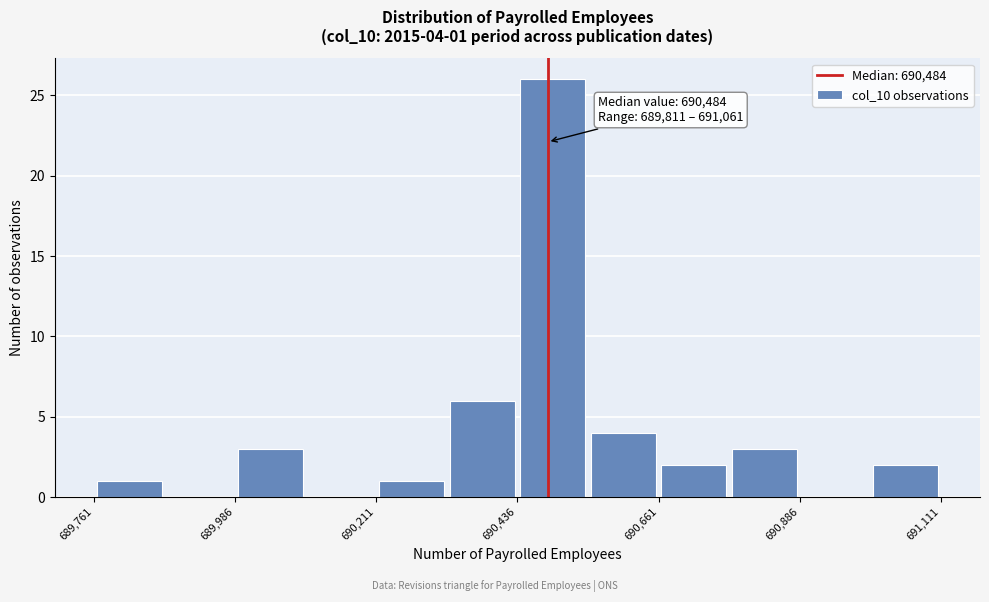

Read against the x-axis, roughly where is the centre of the tallest bar?

690500